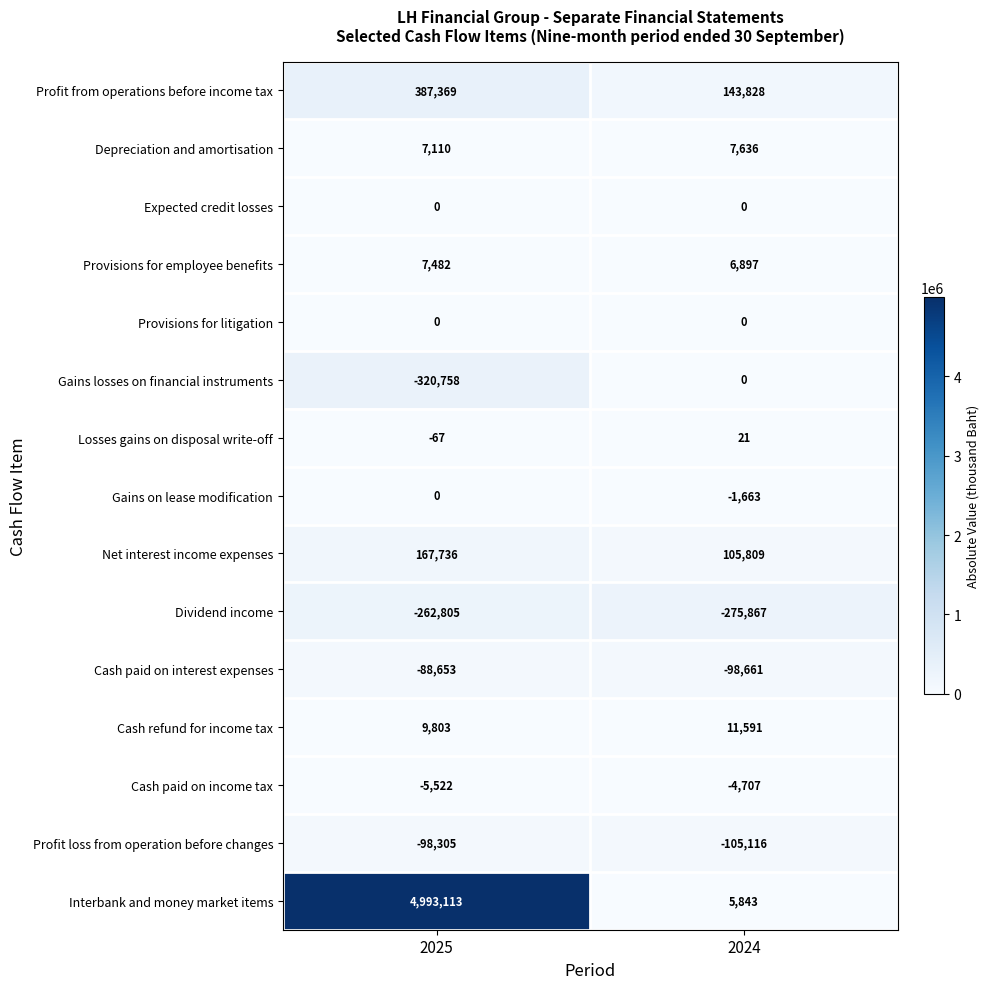

The Dividend income series shows -262805 at 2025. True or false?

True